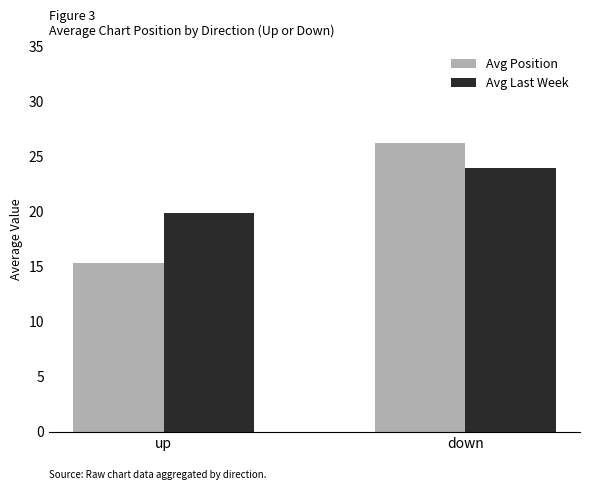

At which category is the sum across all series the highest?

down